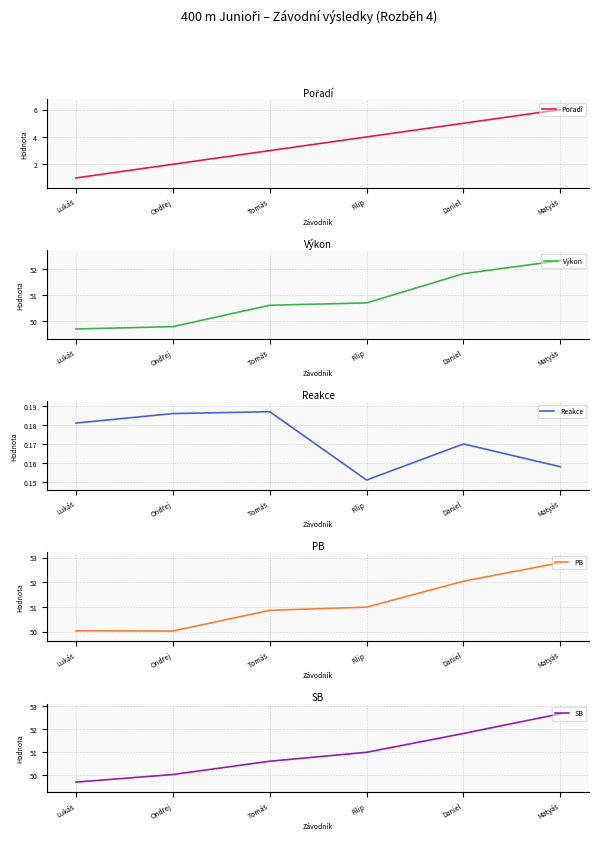

Which has a higher value, Matyáš or Daniel?

Matyáš